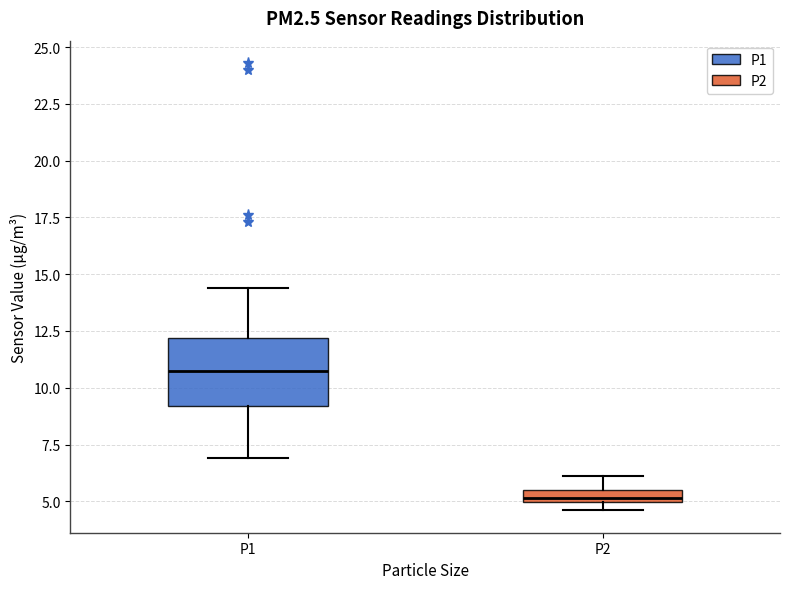

Where is the lower edge of the box for P2 on the y-axis? The values are not printed on the chart, so give them approximately, as read against the axis.

5.0